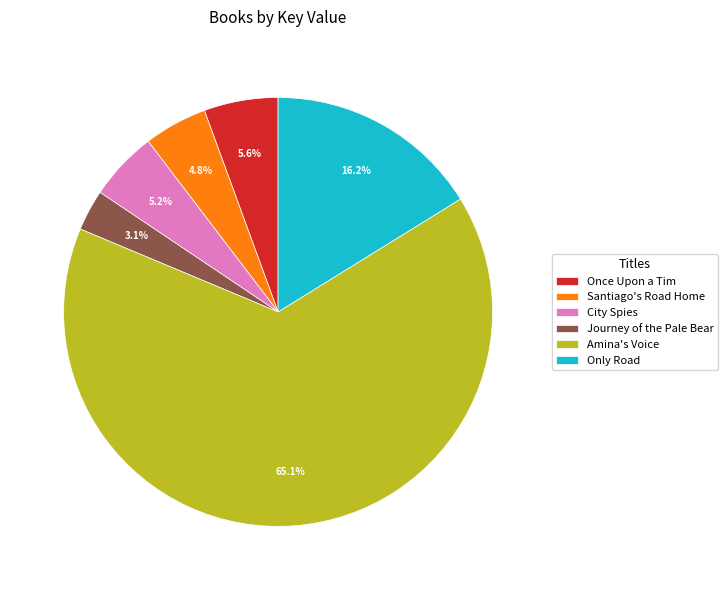

Is it true that Santiago's Road Home is 5% of the pie?

True